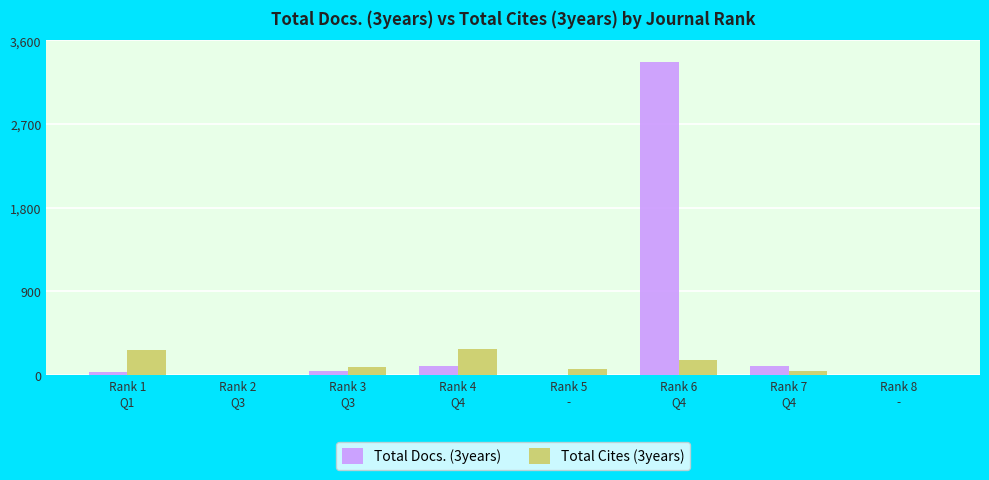

Count the number of categories in the chart.

8